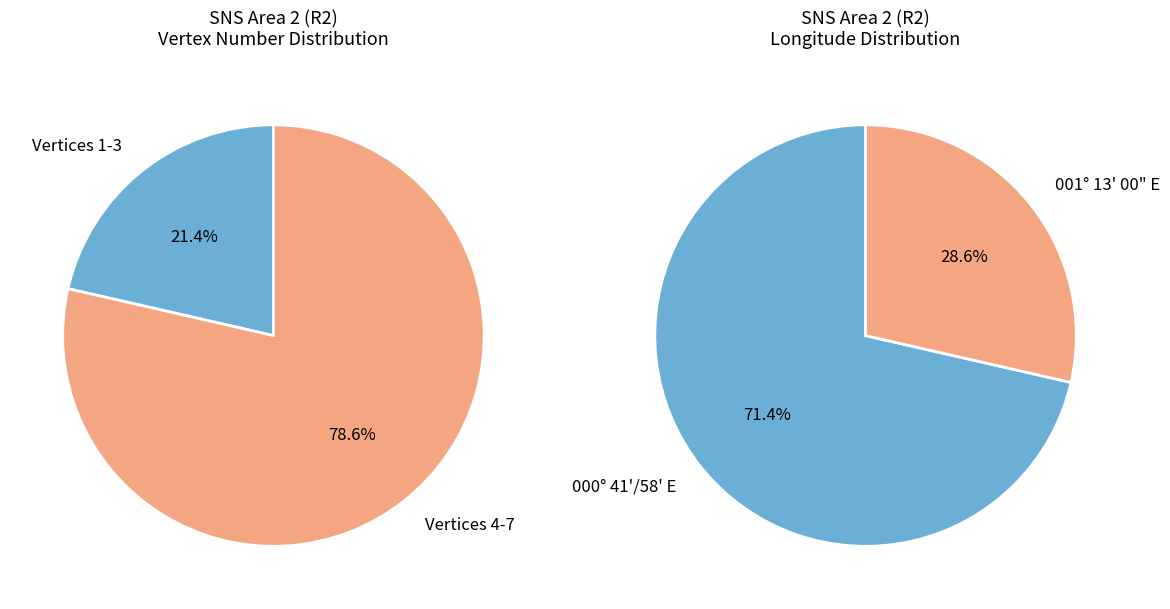

Between 000° 41' 00" E and 000° 58' 00" E, which is larger?

000° 58' 00" E